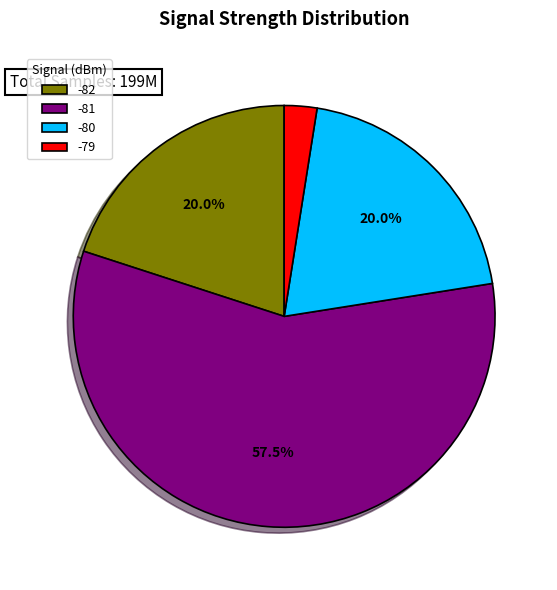

Between -82 and -81, which is larger?

-81